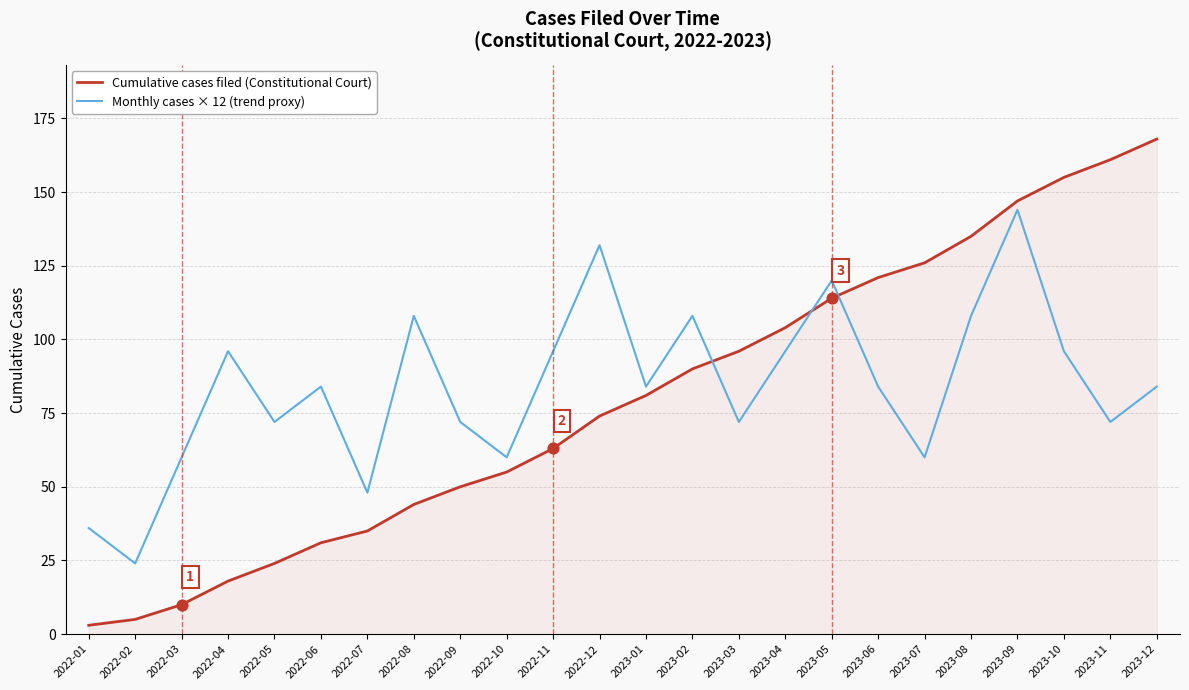

Is the value of Monthly cases × 12 (trend proxy) at 2023-04 greater than the value of Cumulative cases filed (Constitutional Court) at 2022-02?

Yes